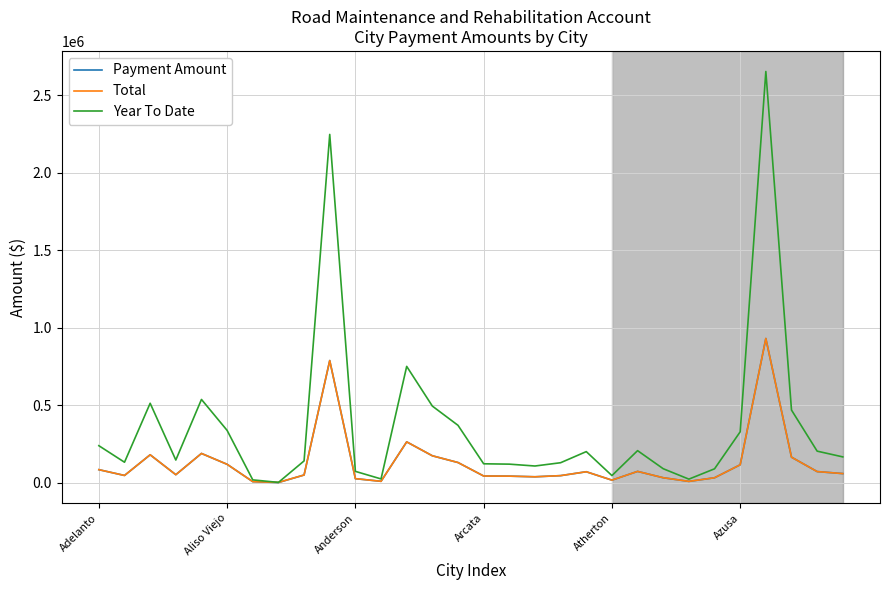

Which series has the largest total across all categories?

Year To Date